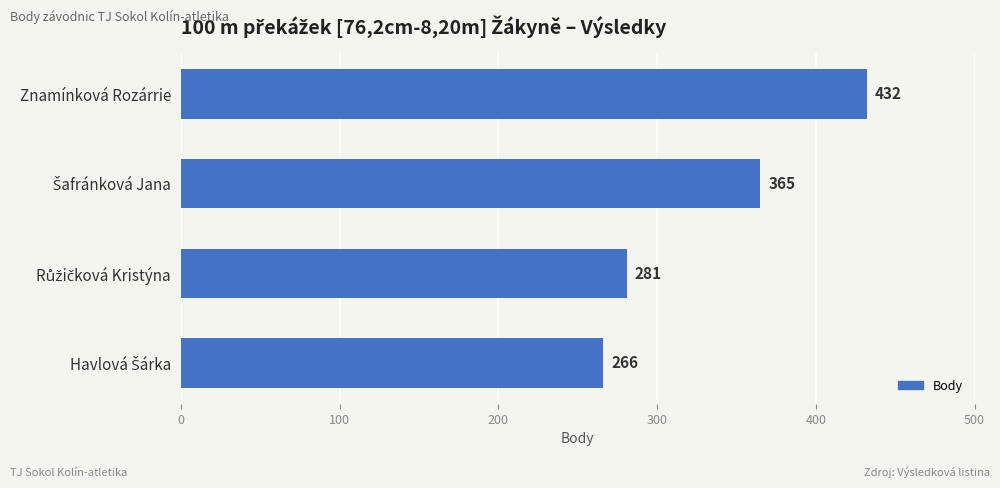

What is the smallest value displayed?

266